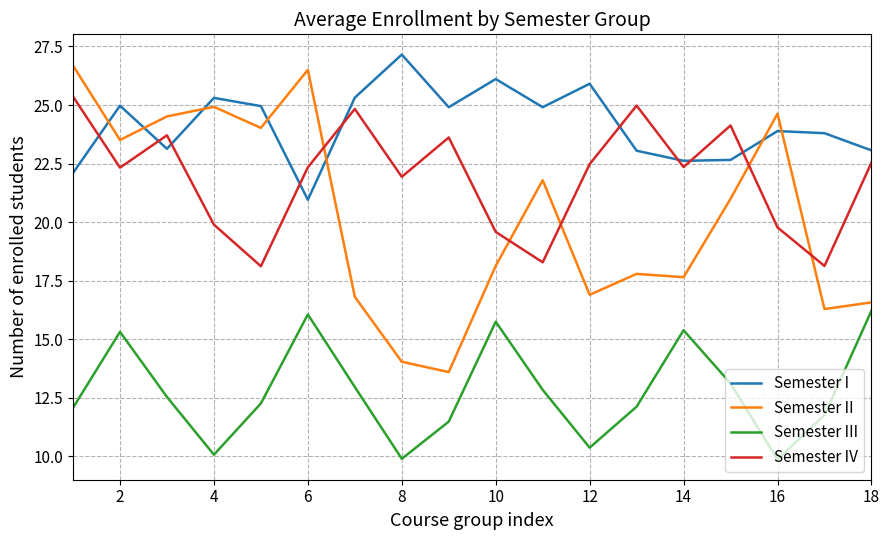

What is the difference between the maximum and minimum values in the Semester I series?

6.2